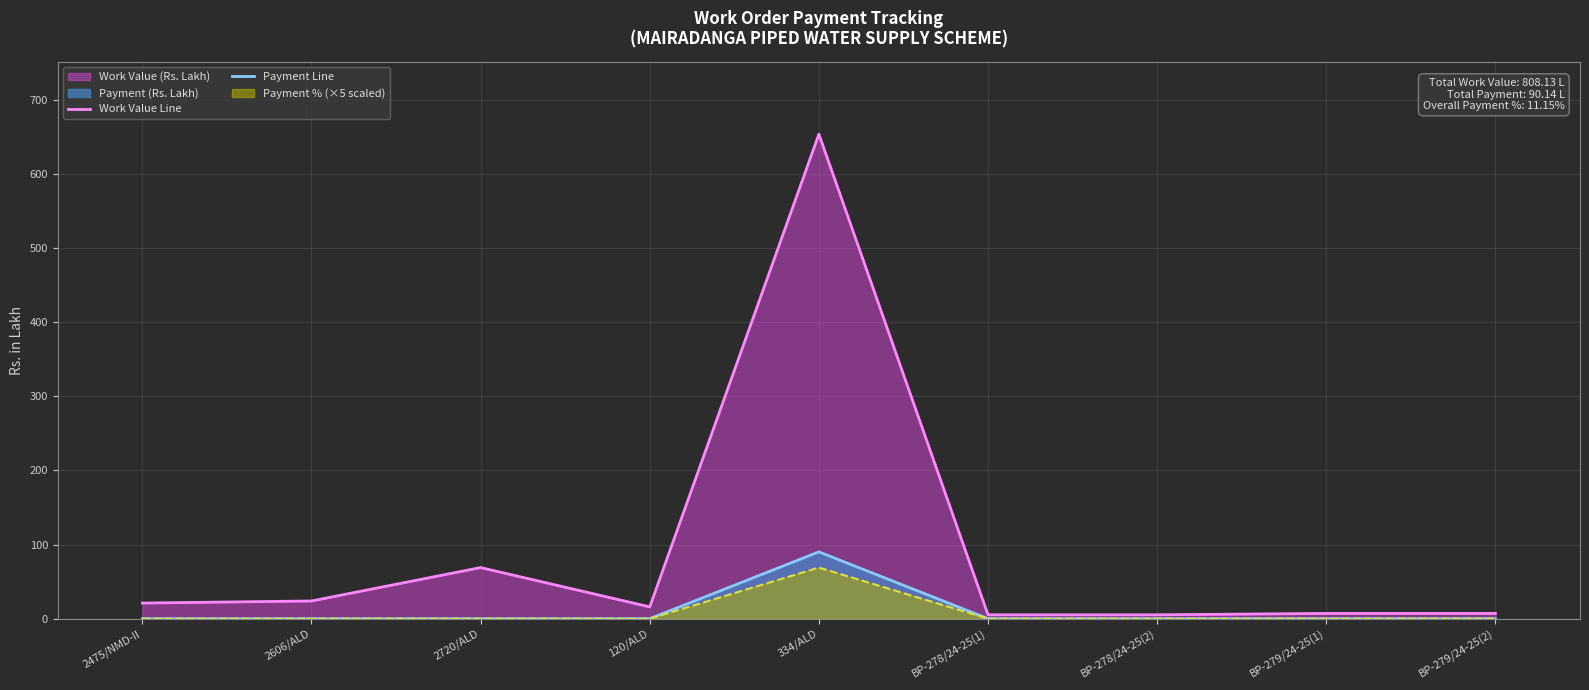

True or false: Payment Line and Work Value Line intersect in this chart.

False